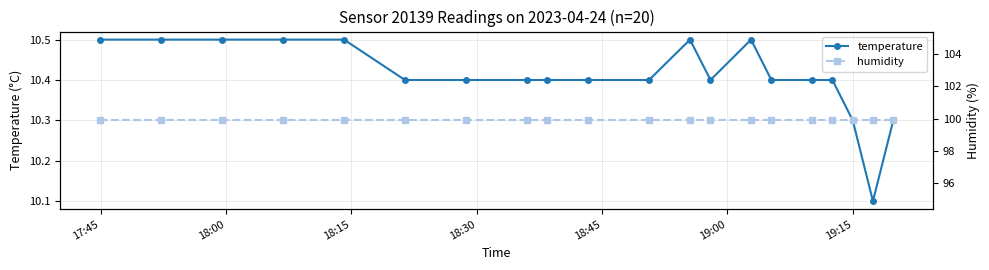

What is the minimum value for humidity?

99.9